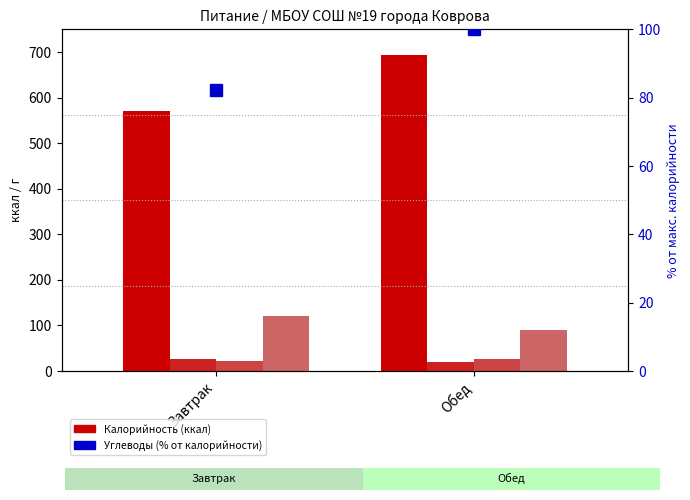

The Белки series shows 33.6 at Обед. True or false?

False